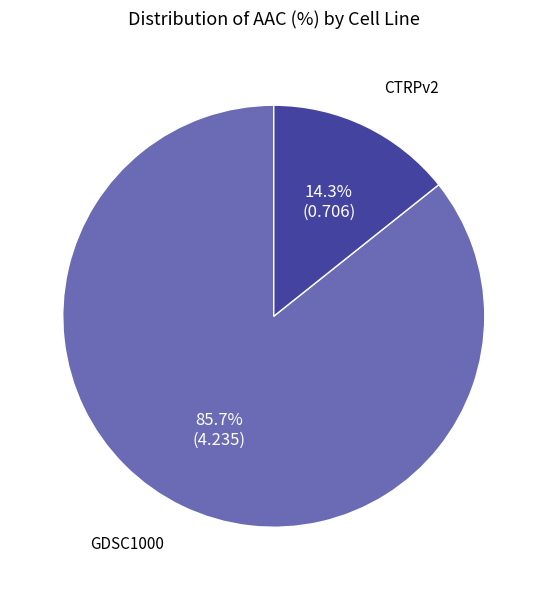

True or false: GDSC1000 accounts for 99% of the total.

False